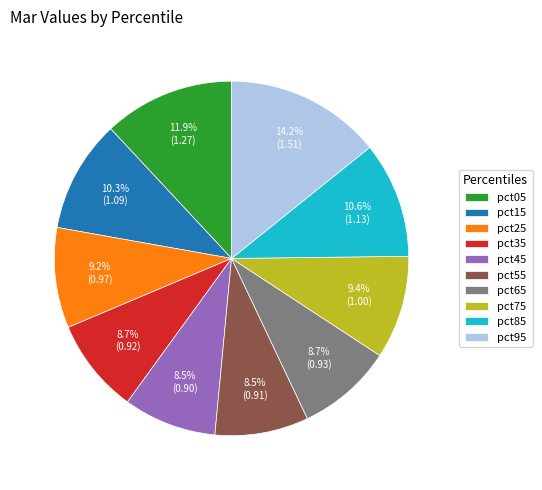

How many slices are in this pie chart?

10